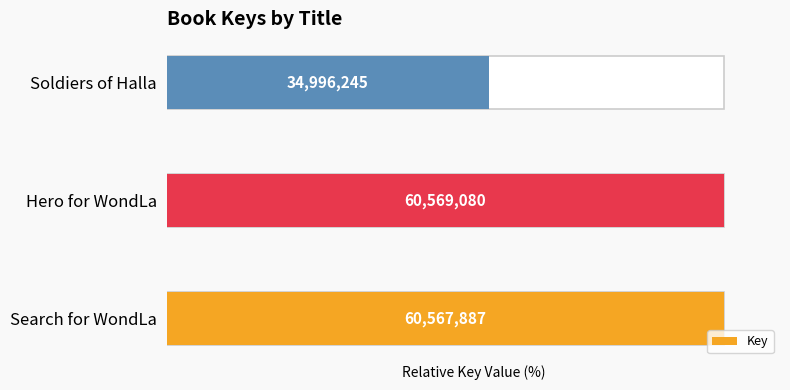

Count the number of data series in this chart.

1